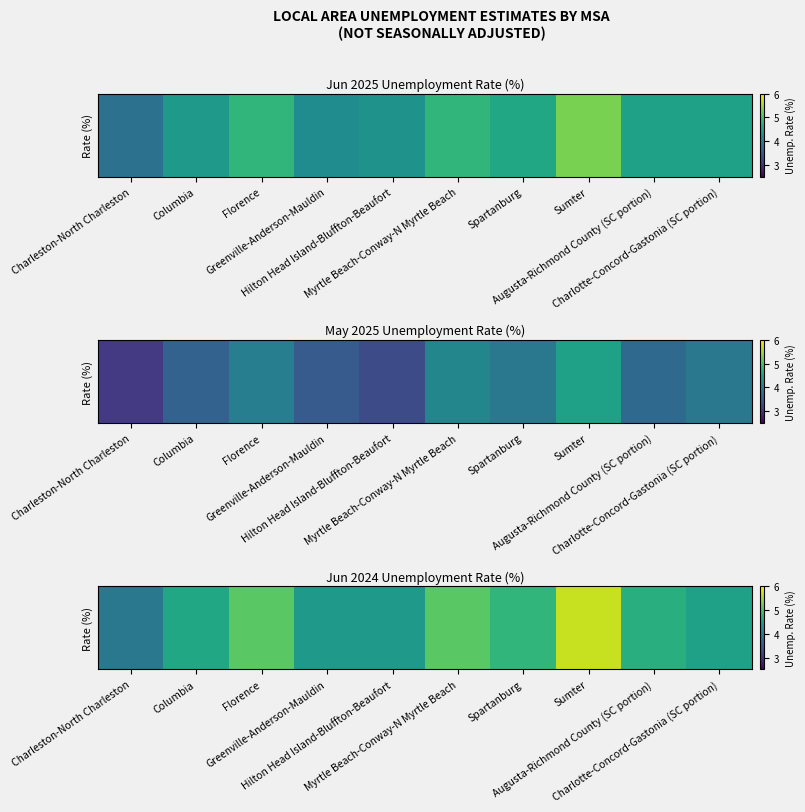

The value at Myrtle Beach-Conway-N Myrtle Beach is 5.1. True or false?

True